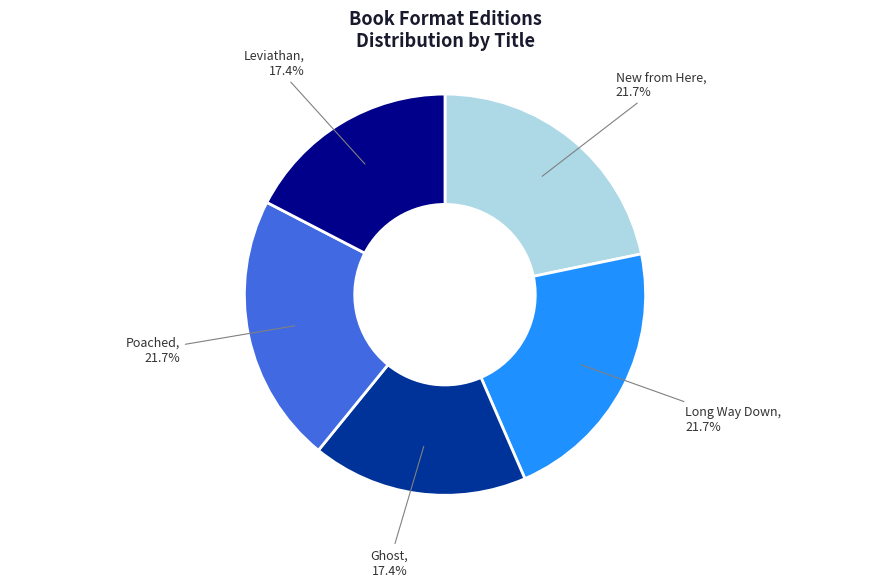

Is there a majority slice in this chart?

No